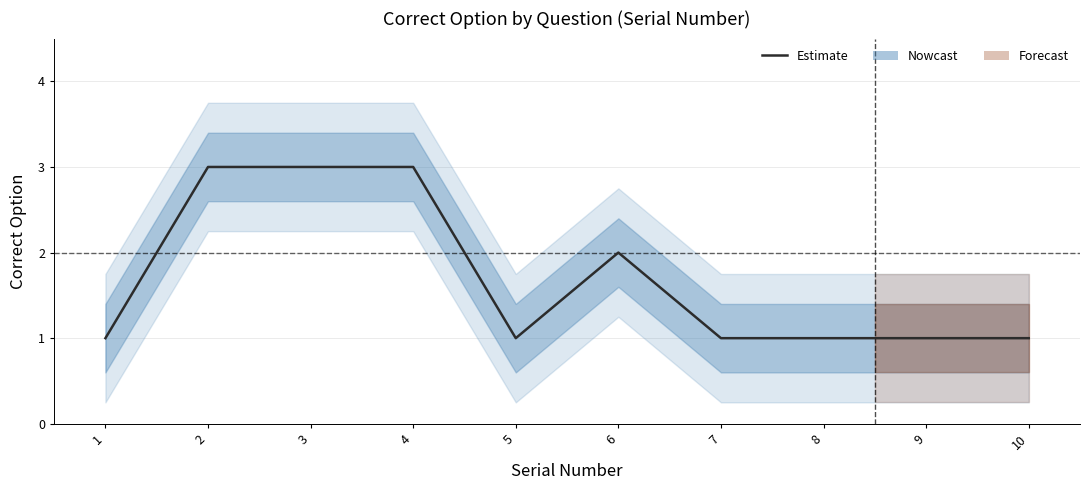

What is the change in value from 2 to 10?

-2